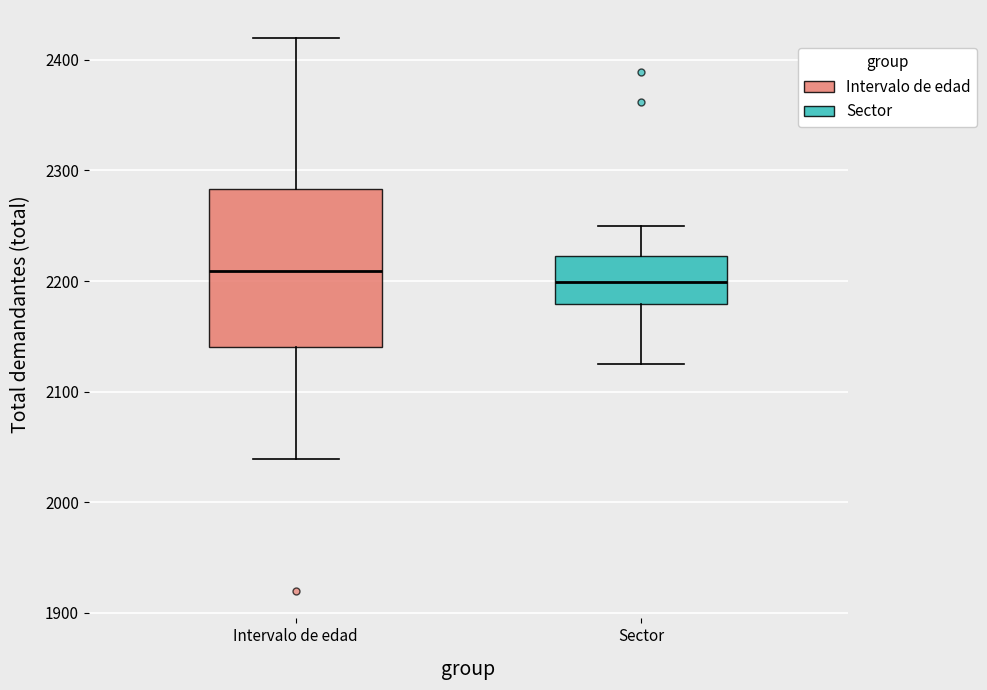

Reading left to right, transcribe this box plot: for each box, give where its median line is, the range the box spans, and where its two whiskers end, as read against the y-axis. The values are not printed on the chart, so give them approximately, as read against the axis.

Intervalo de edad: median 2210, box 2140 to 2280, whiskers 2040 to 2420
Sector: median 2200, box 2180 to 2220, whiskers 2130 to 2250